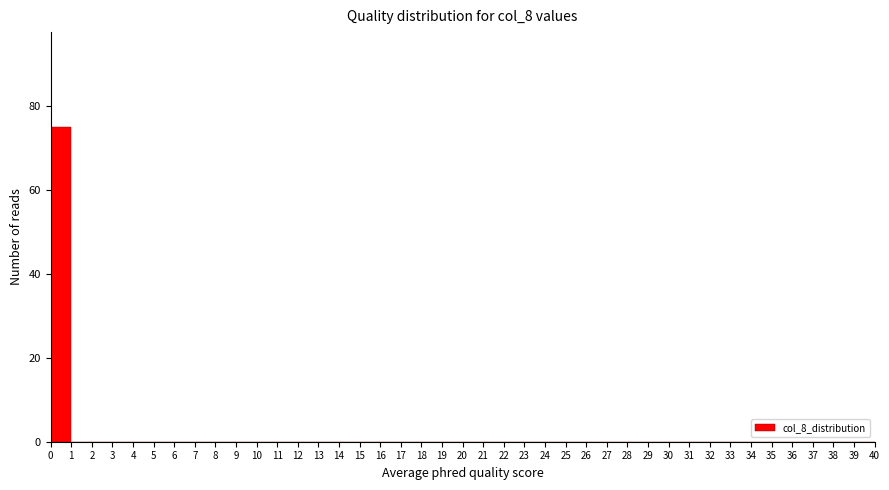

Over which range of the x-axis is the bar tallest?

0 to 1